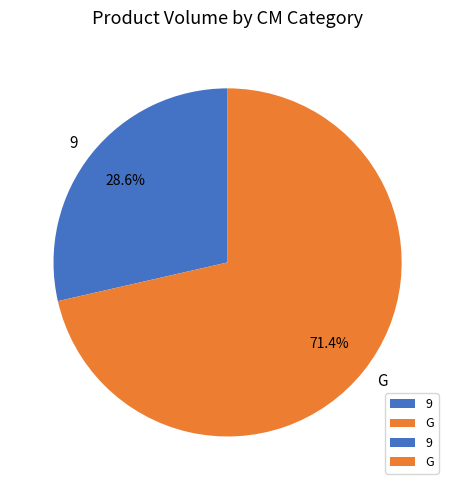

Between 9 and G, which is larger?

G